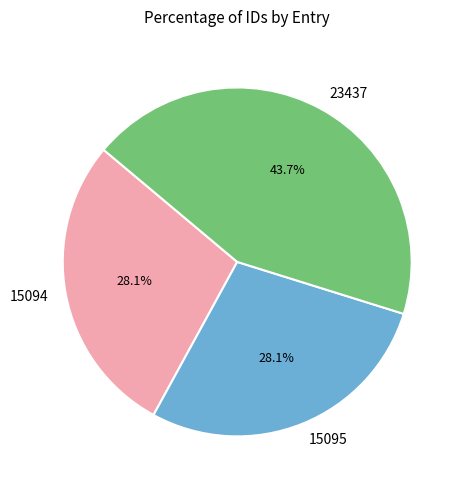

What portion of the pie excludes 15094?

71.9%